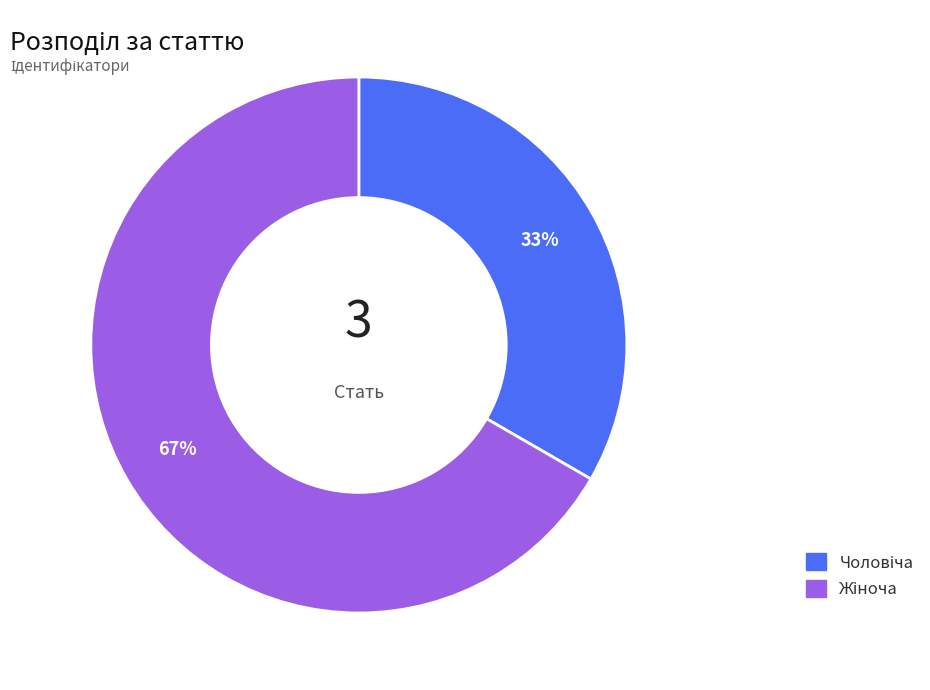

To the nearest percent, what is the average slice percentage?

50%